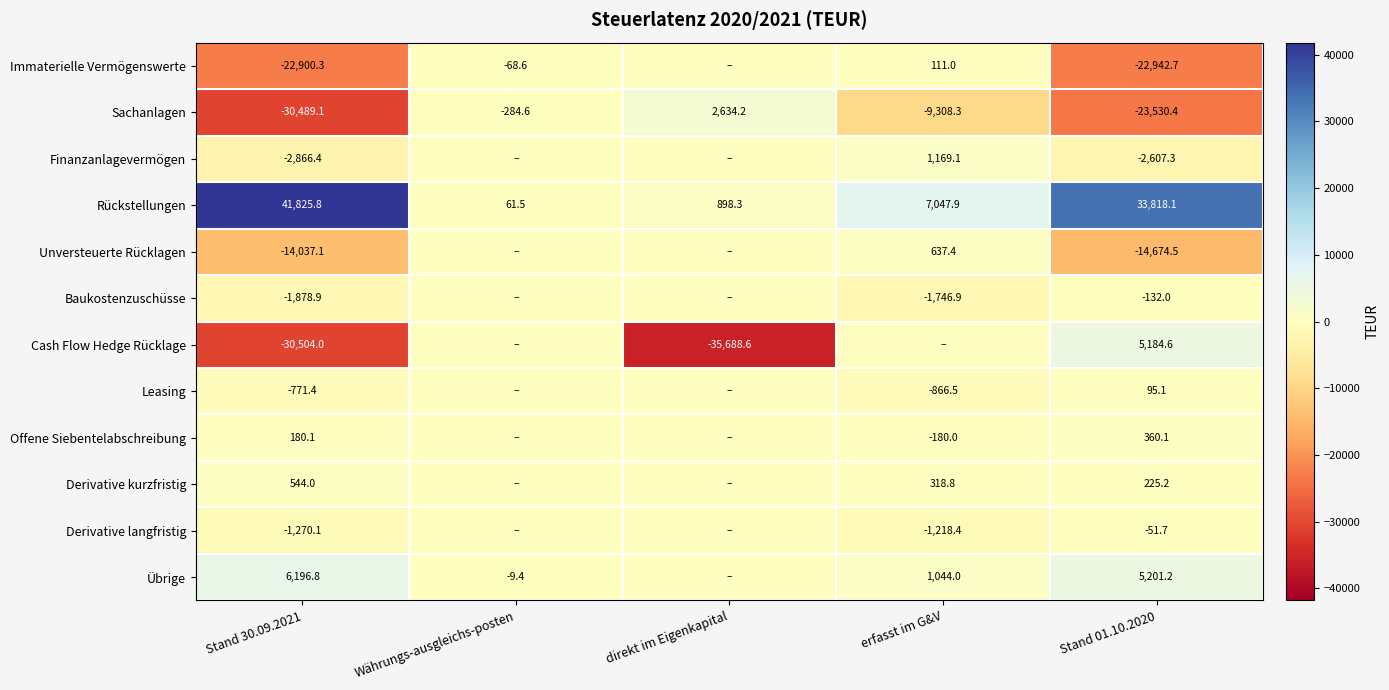

What is the total value across all series at Stand 01.10.2020?

-19054.3